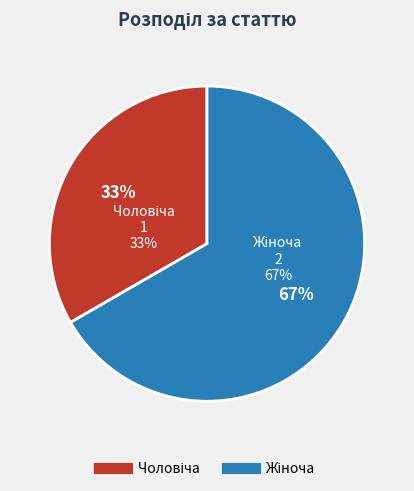

To the nearest percent, what is the average slice percentage?

50%